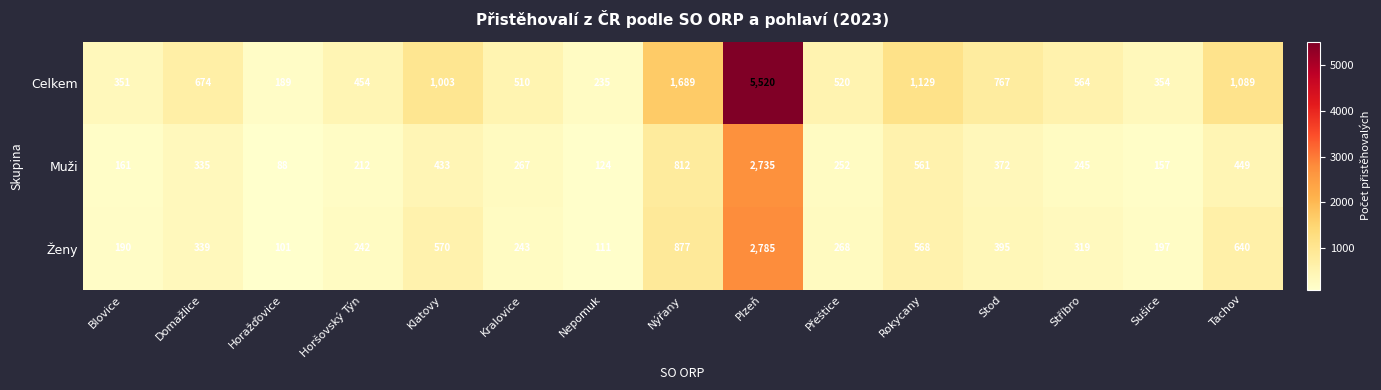

Which series has the largest total across all categories?

Celkem